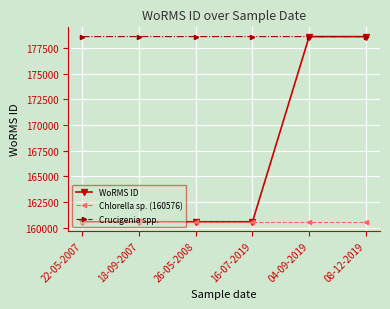

Which series has the widest spread of values?

WoRMS ID